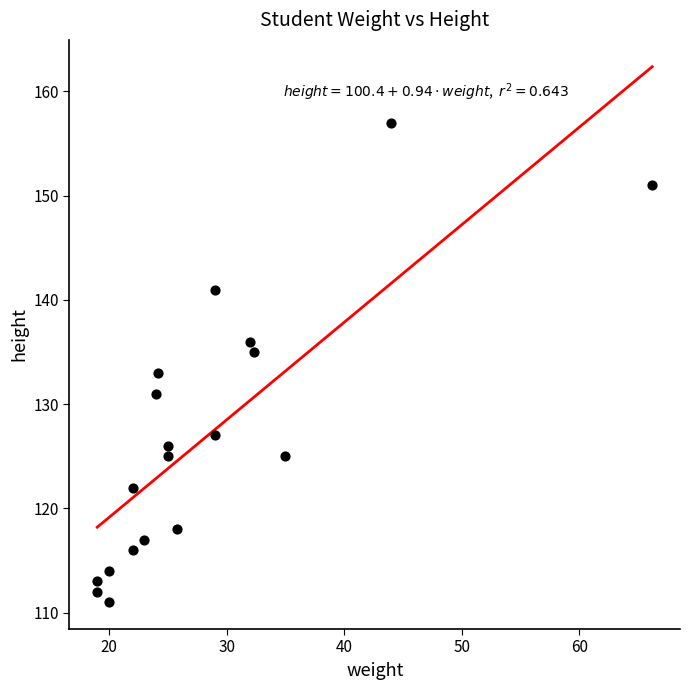

What is the range of Y values (max minus min)?

46